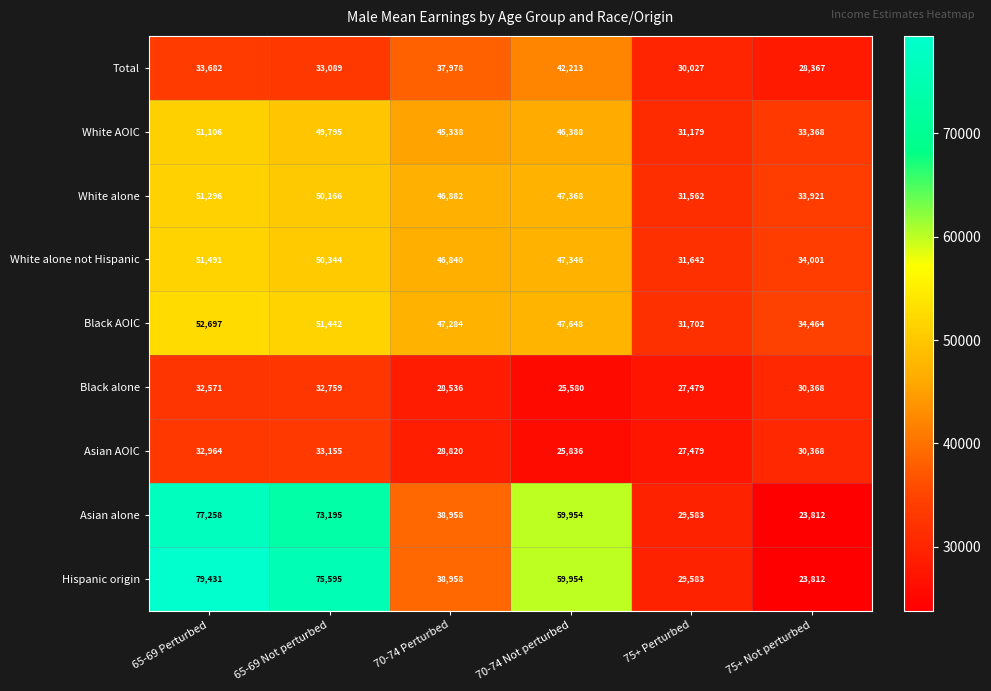

The value of White alone at 65-69 Not perturbed is 76041. True or false?

False